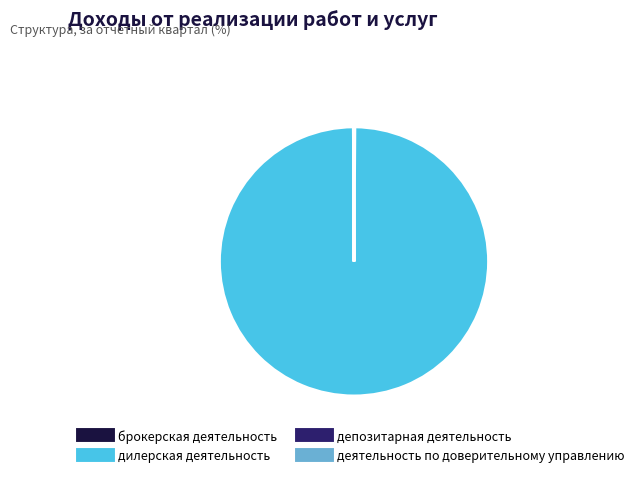

Which category has the biggest portion of the pie?

дилерская деятельность